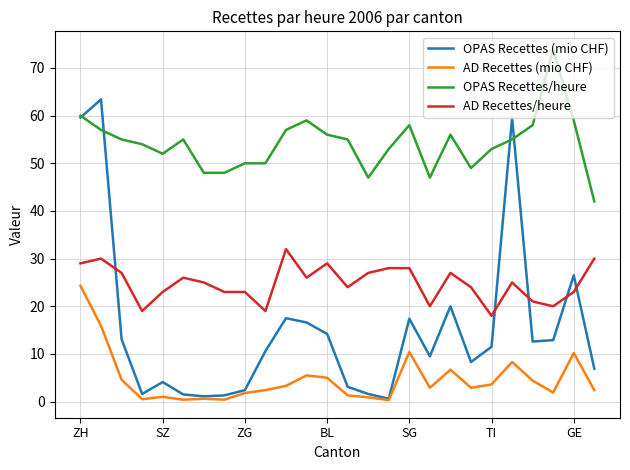

Which series has the largest total across all categories?

OPAS Recettes/heure